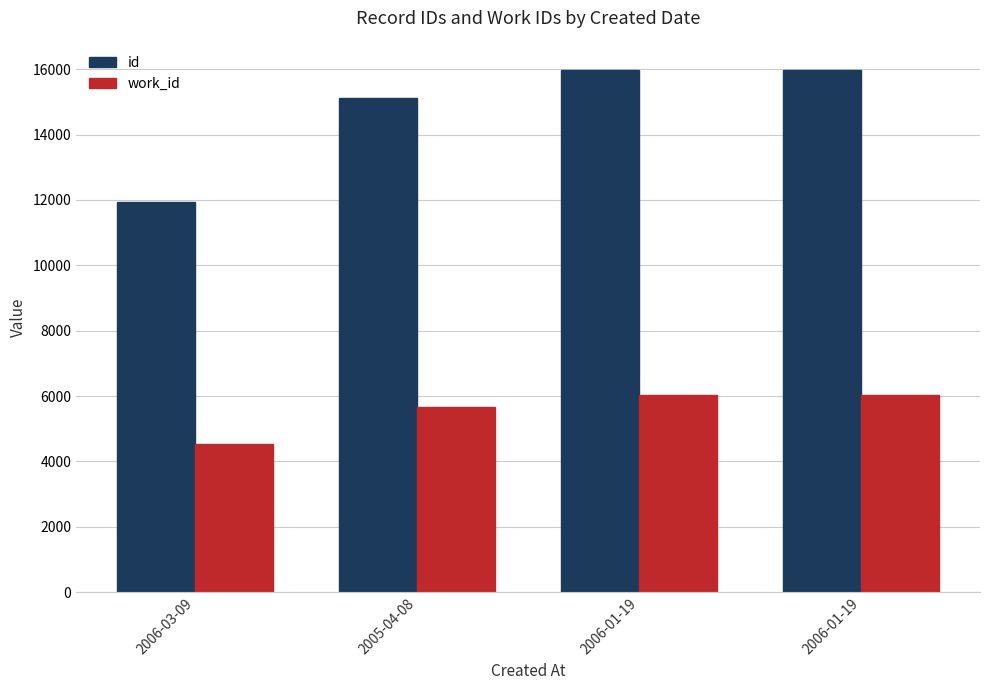

Are the bars grouped side by side (vs. stacked)?

Yes